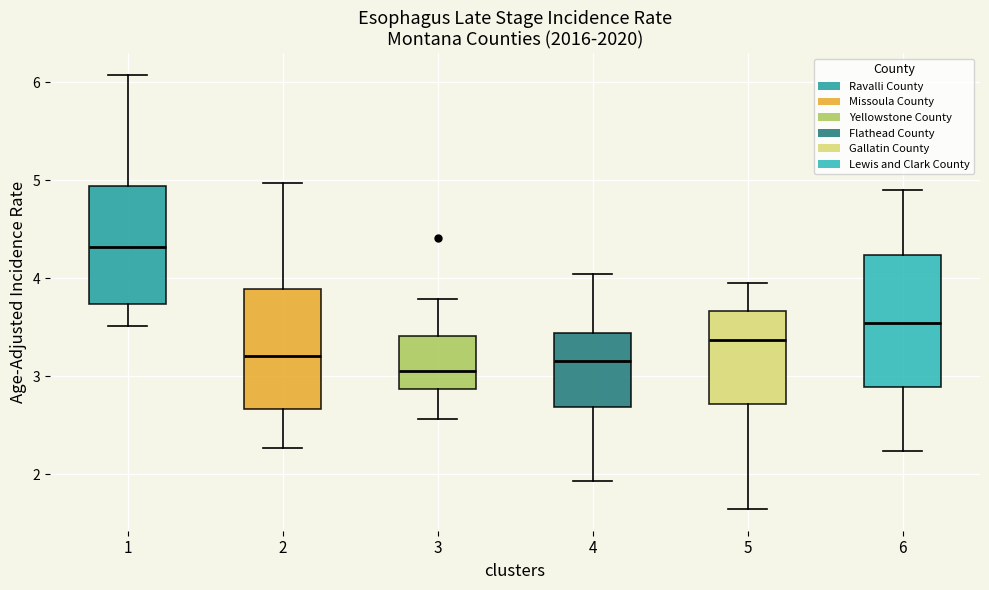

Reading left to right, transcribe this box plot: for each box, give where its median line is, the range the box spans, and where its two whiskers end, as read against the y-axis. The values are not printed on the chart, so give them approximately, as read against the axis.

1: median 4.3, box 3.7 to 4.9, whiskers 3.5 to 6.1
2: median 3.2, box 2.7 to 3.9, whiskers 2.3 to 5.0
3: median 3.0, box 2.9 to 3.4, whiskers 2.6 to 3.8
4: median 3.2, box 2.7 to 3.4, whiskers 1.9 to 4.0
5: median 3.4, box 2.7 to 3.7, whiskers 1.6 to 4.0
6: median 3.5, box 2.9 to 4.2, whiskers 2.2 to 4.9